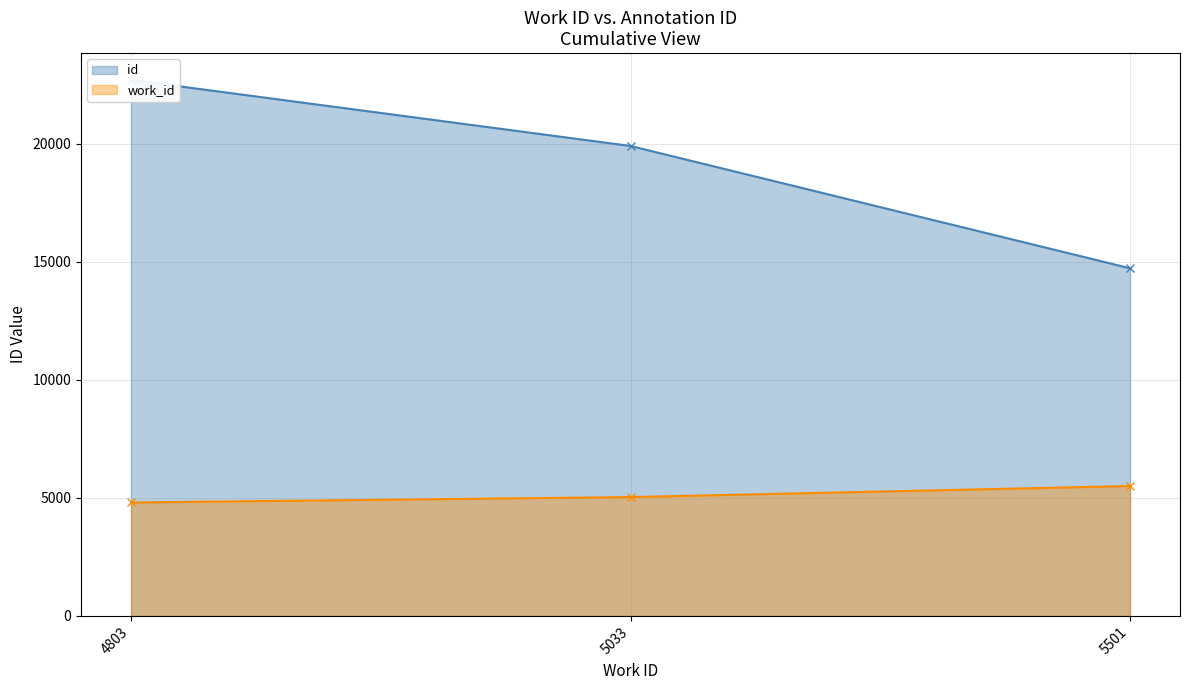

What are all the series names shown in the legend?

id, work_id